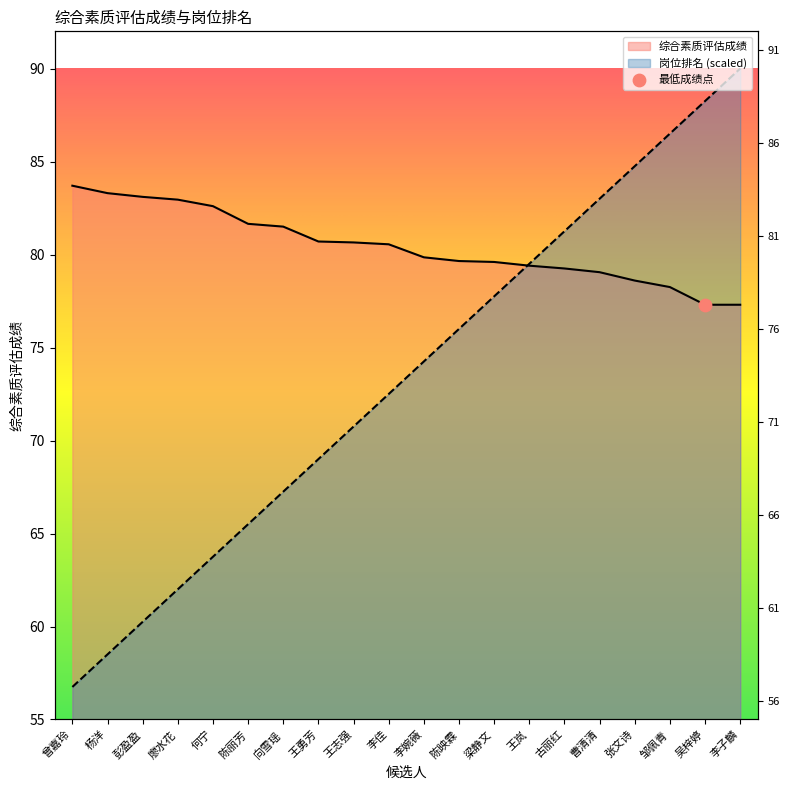

Is the value of 综合素质评估成绩 at 廖水花 greater than the value of 岗位排名 at 梁静文?

Yes